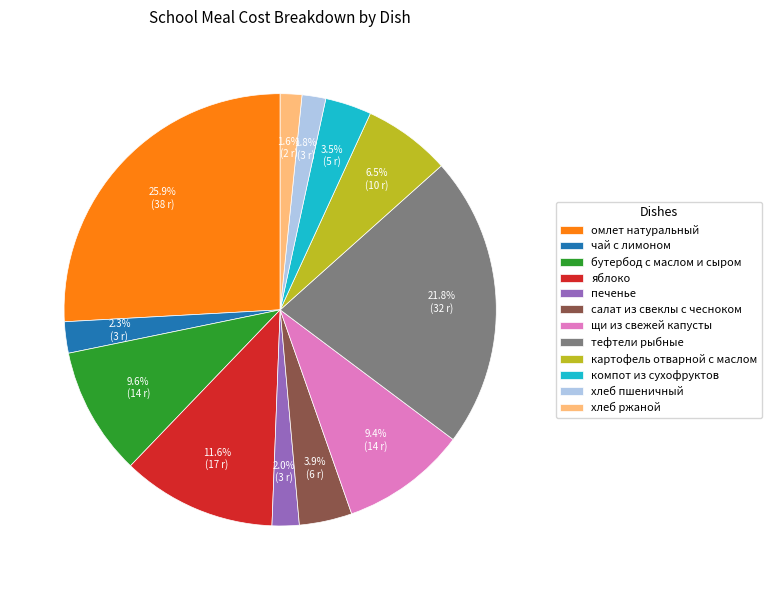

Which category has the biggest portion of the pie?

омлет натуральный